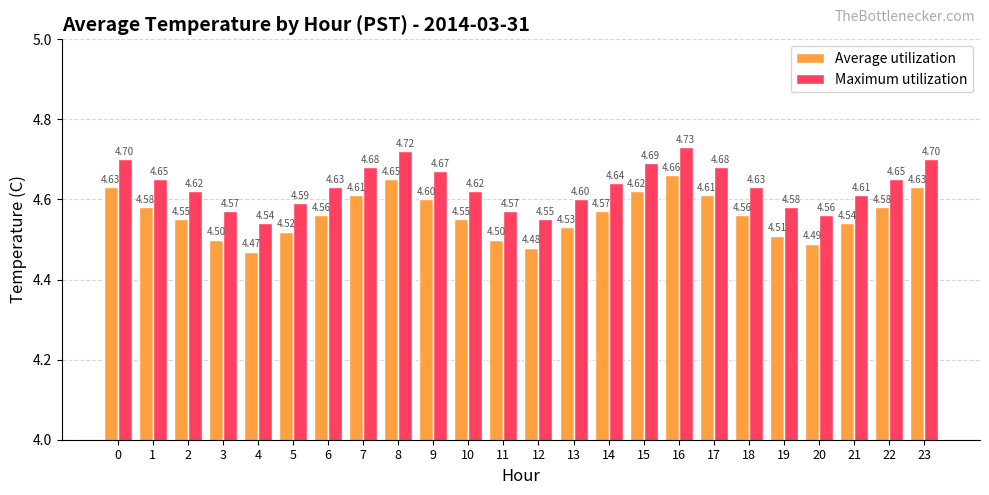

What is the average value of the Maximum utilization series?

4.6